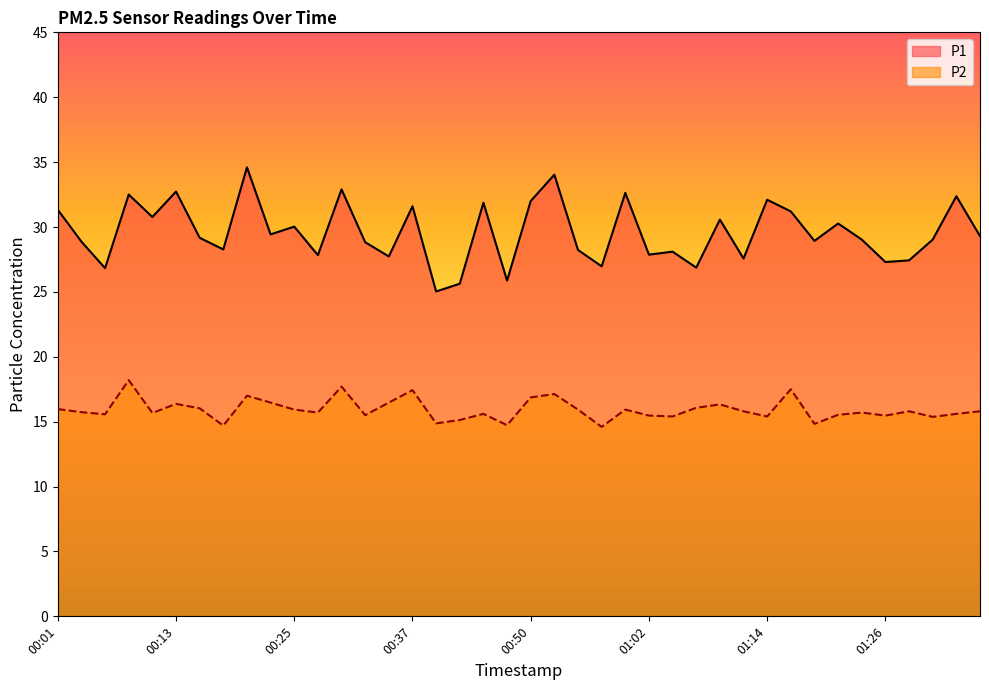

How many data points in P2 are less than 15?

5